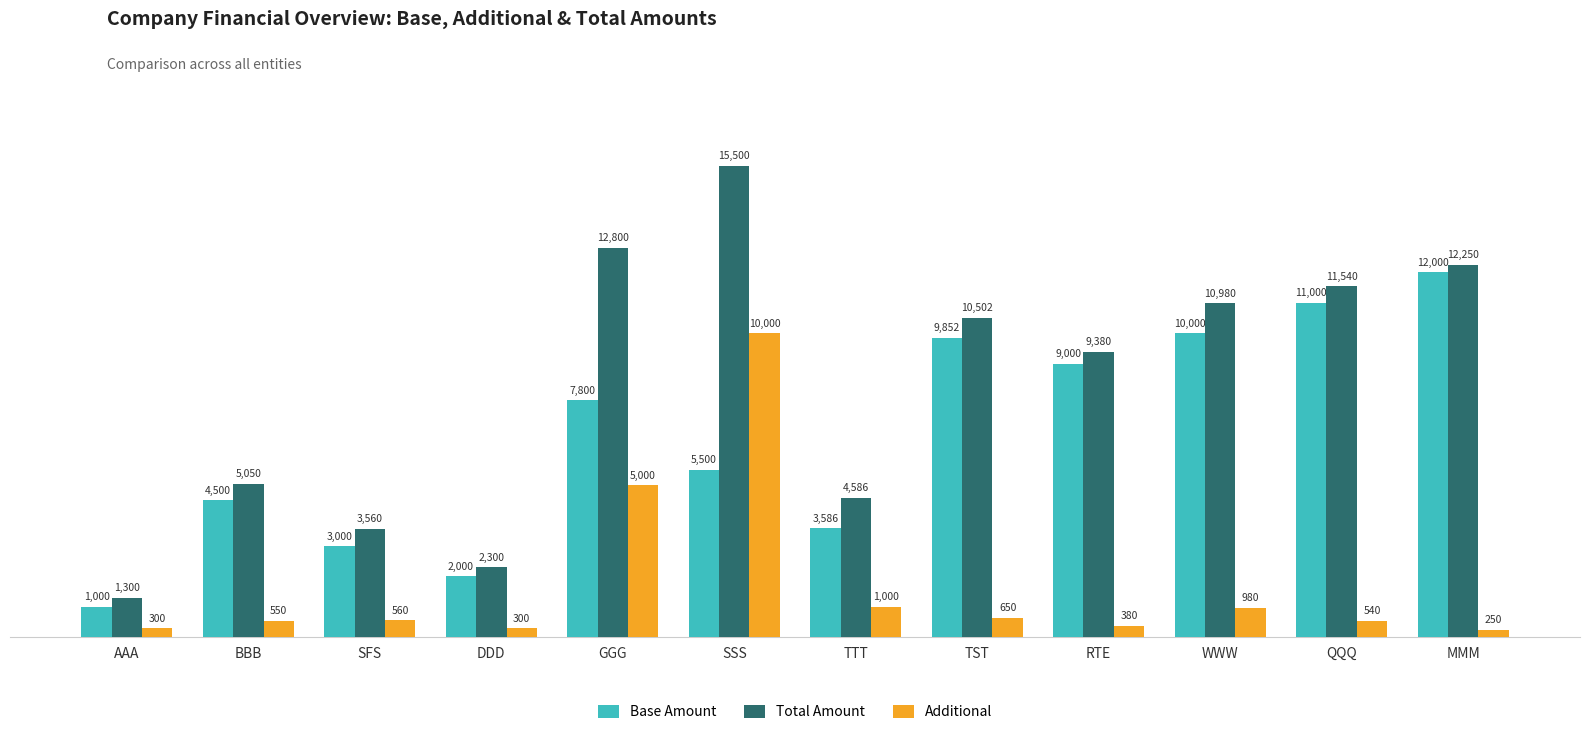

How many bars are there in each group?

3